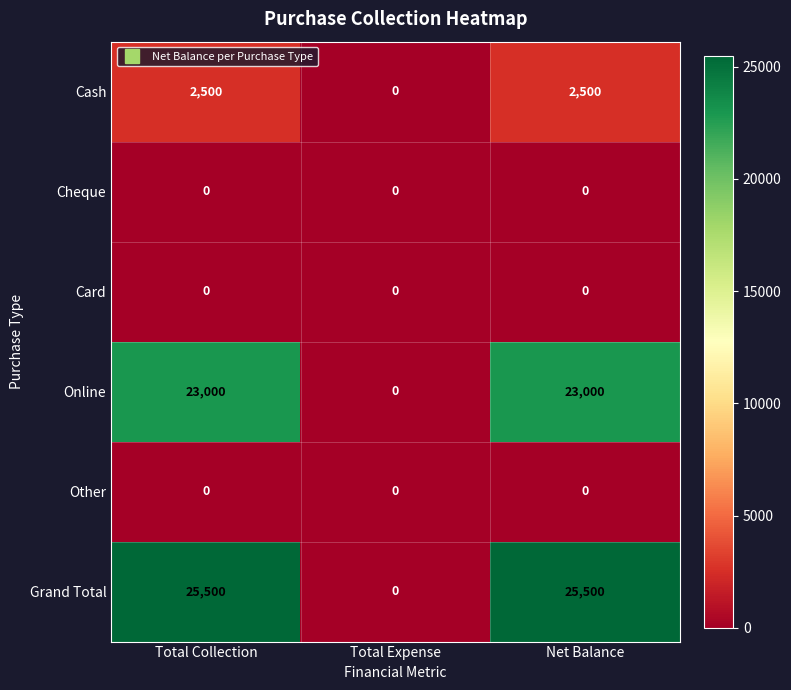

How many Online values are between 0 and 23000?

3